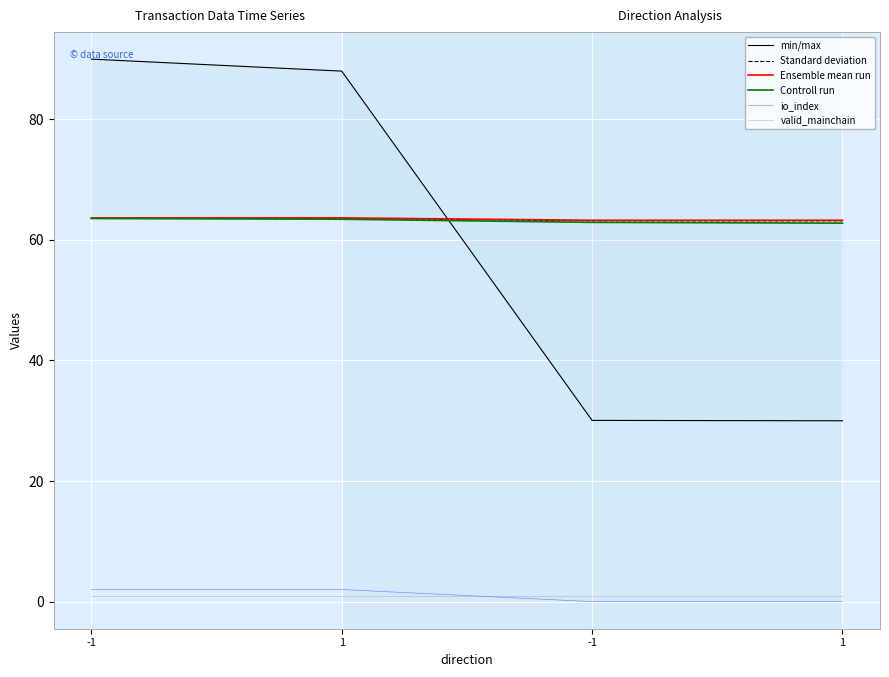

What are all the series names shown in the legend?

min/max, Standard deviation, Ensemble mean run, Controll run, io_index, valid_mainchain